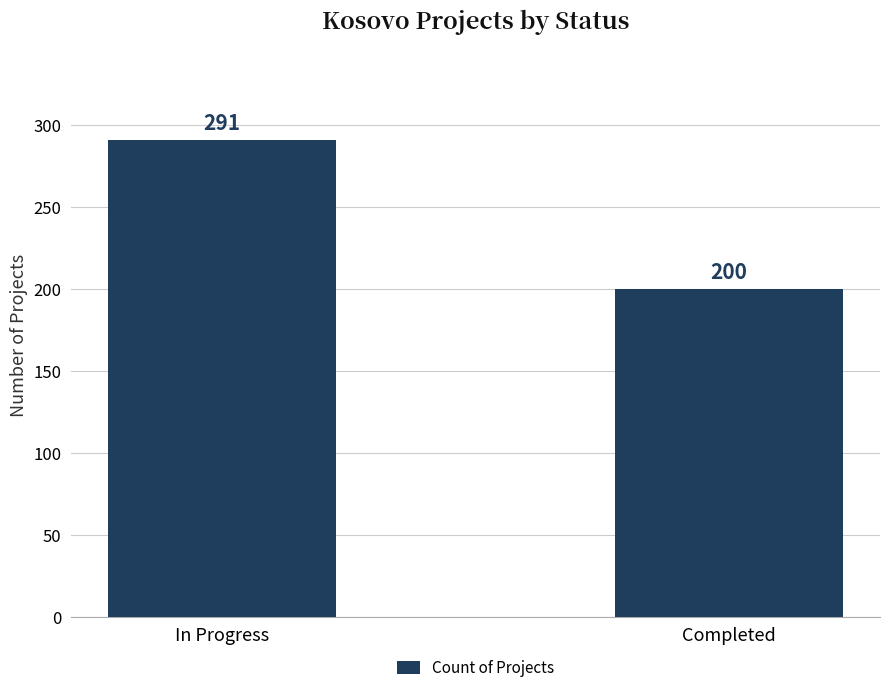

What is the difference between the maximum and minimum values?

91